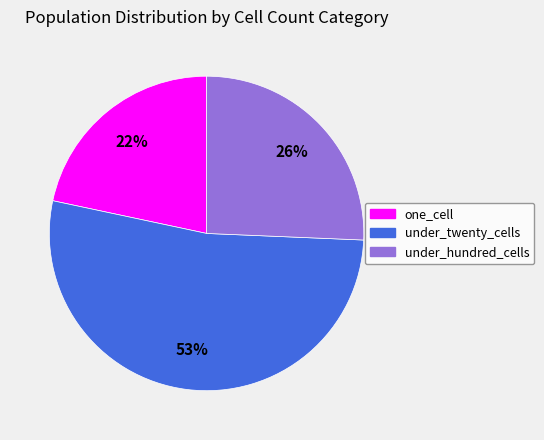

To the nearest percent, what percentage of the pie is under_hundred_cells?

26%